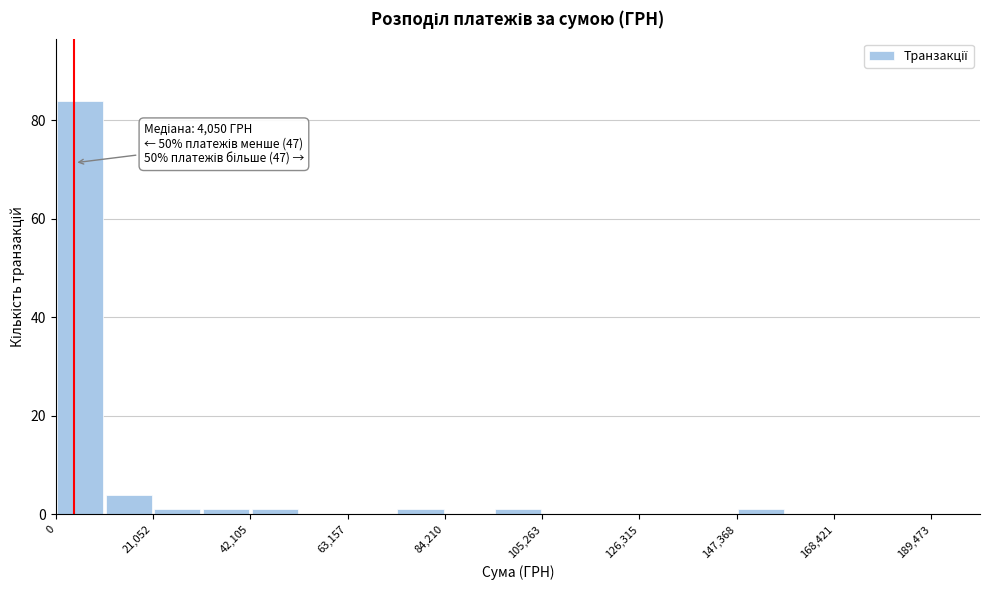

Read against the x-axis, roughly where is the centre of the tallest bar?

5000